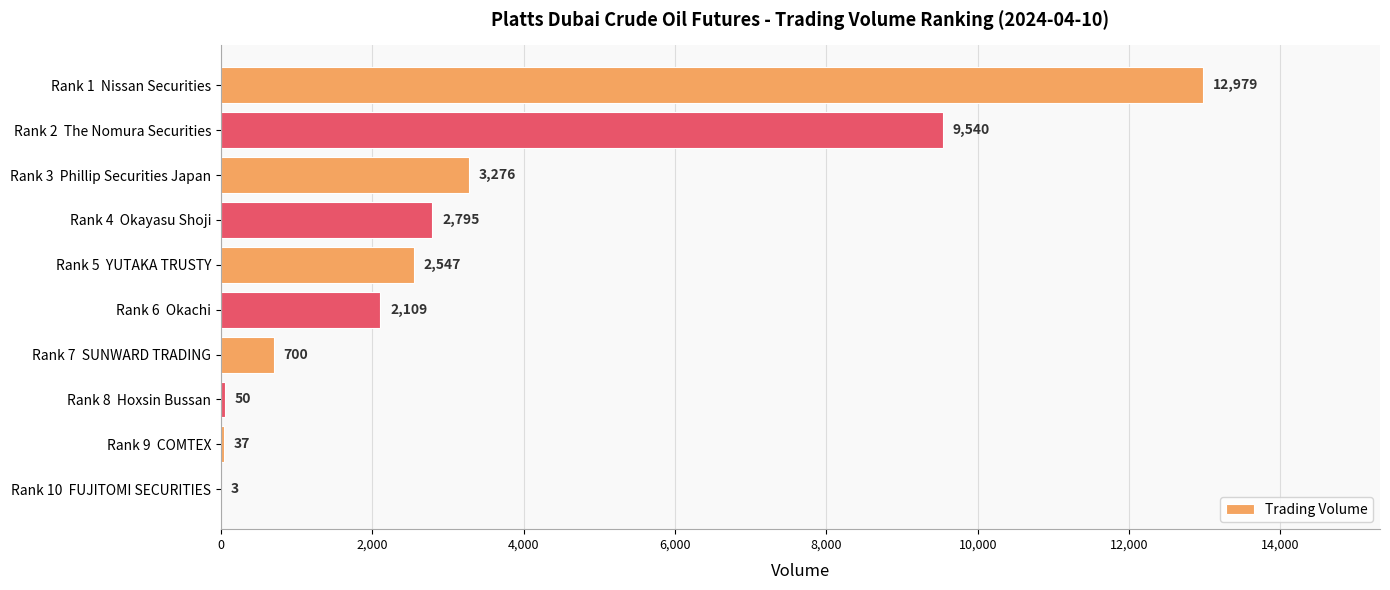

How many data points does each series have?

10